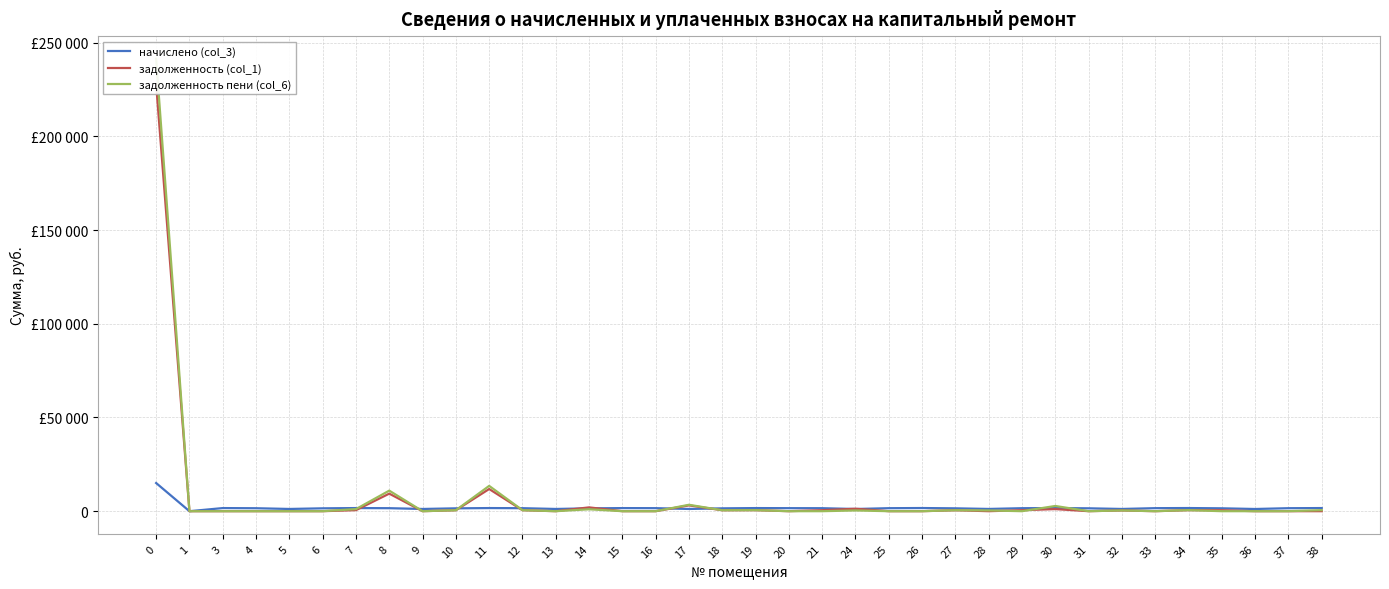

Reading right to left, what are all the values shown in this chart?

начислено (col_3): 1666.5	1596.5	1172.5	1533.8	1677.6	1614.9	1187.2	1537.5	1670.2	1592.8	1194.6	1526.4	1685.0	1603.9	1168.8	1592.8	1614.9	1659.2	1519.0	1187.2	1618.6	1651.8	1522.7	1187.2	1600.2	1666.5	1522.7	1183.5	1600.2	1662.8	1526.4	1187.2	1578.0	1659.2	0.0	15028.2
задолженность (col_1): 0.0	0.0	0.0	511.3	559.2	0.0	395.7	0.0	1113.5	530.9	0.0	508.8	0.0	0.0	1305.9	530.9	0.0	553.0	506.4	3094.2	0.0	0.0	2030.3	0.0	533.4	11833.8	507.6	0.0	9368.0	554.3	0.0	0.0	0.0	0.0	0.0	227960.4
задолженность пени (col_6): 555.5	0.0	0.0	0.0	559.2	0.0	395.7	0.0	2783.7	0.0	398.2	508.8	0.0	0.0	389.6	0.0	0.0	553.0	506.4	3415.1	0.0	0.0	1015.2	0.0	533.4	13500.4	507.6	0.0	10968.1	1108.6	0.0	0.0	0.0	0.0	0.0	241447.5